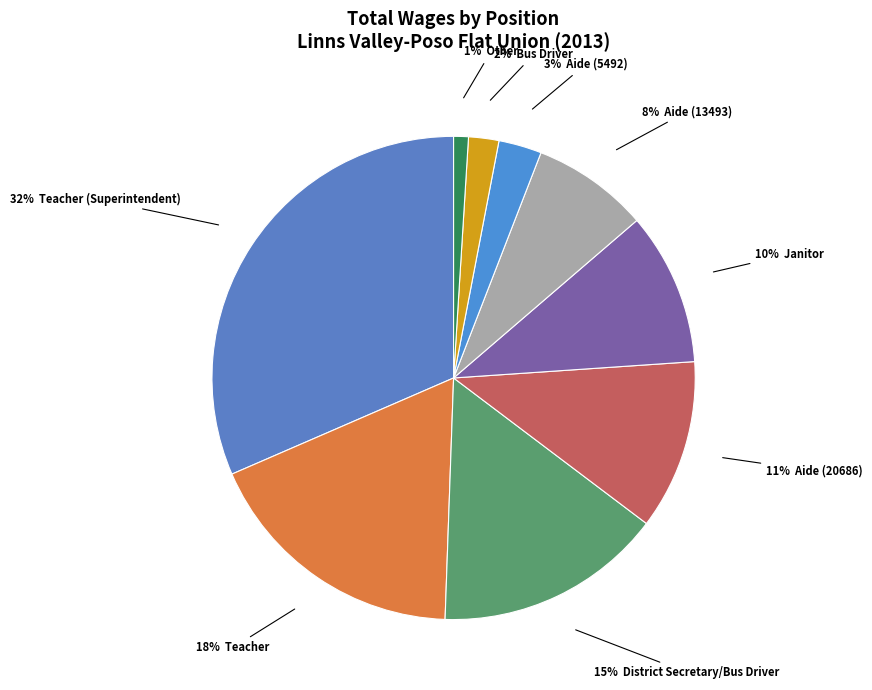

Is there a majority slice in this chart?

No